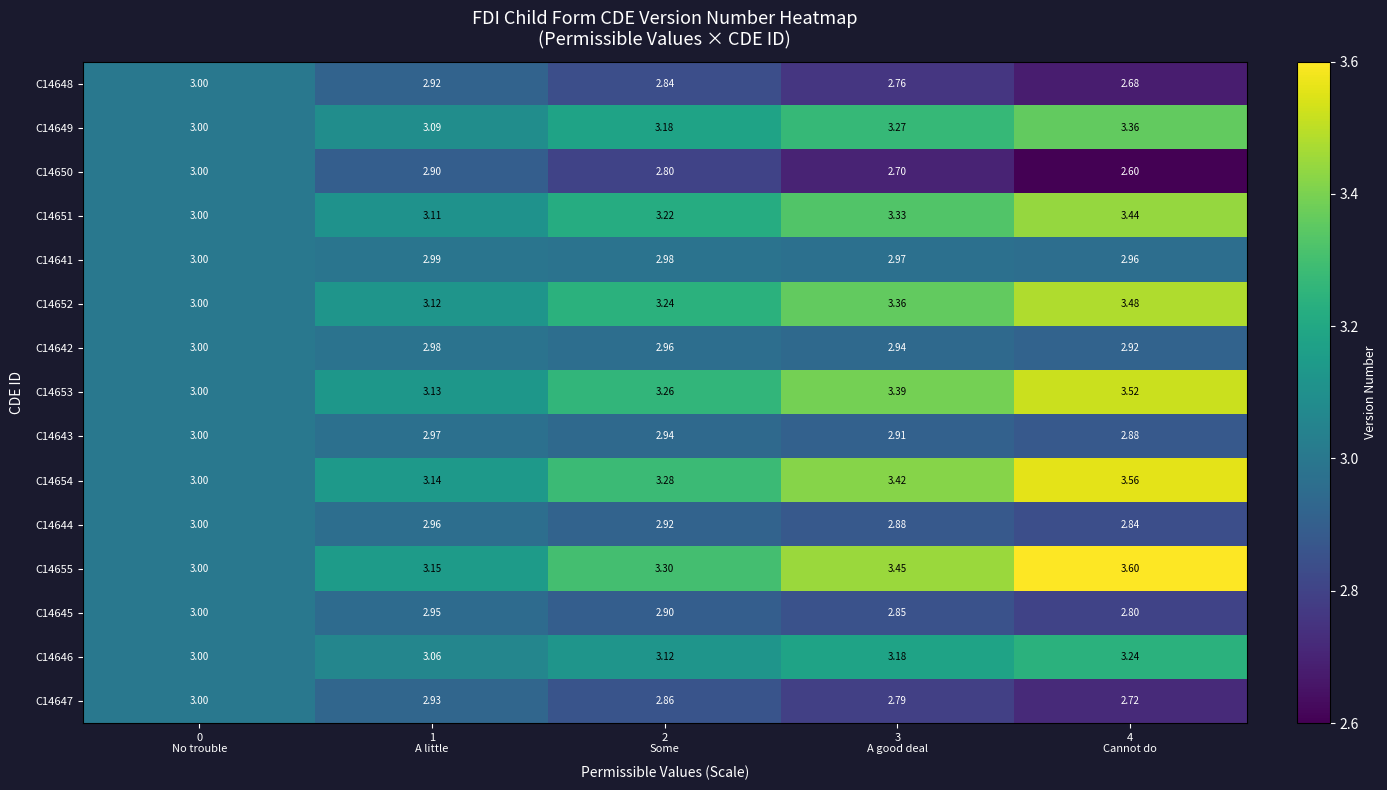

Which series has the largest range (max minus min)?

C14655